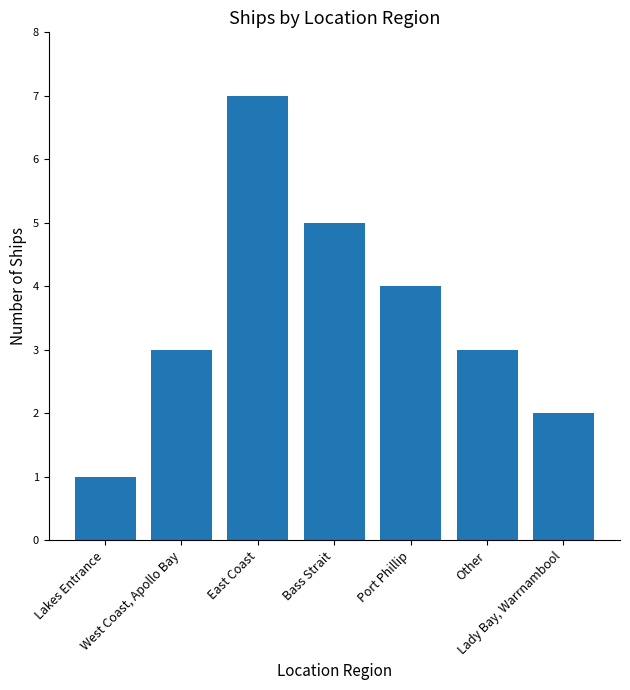

Reading left to right, extract all data points from this chart.

Lakes Entrance=1	West Coast, Apollo Bay=3	East Coast=7	Bass Strait=5	Port Phillip=4	Other=3	Lady Bay, Warrnambool=2